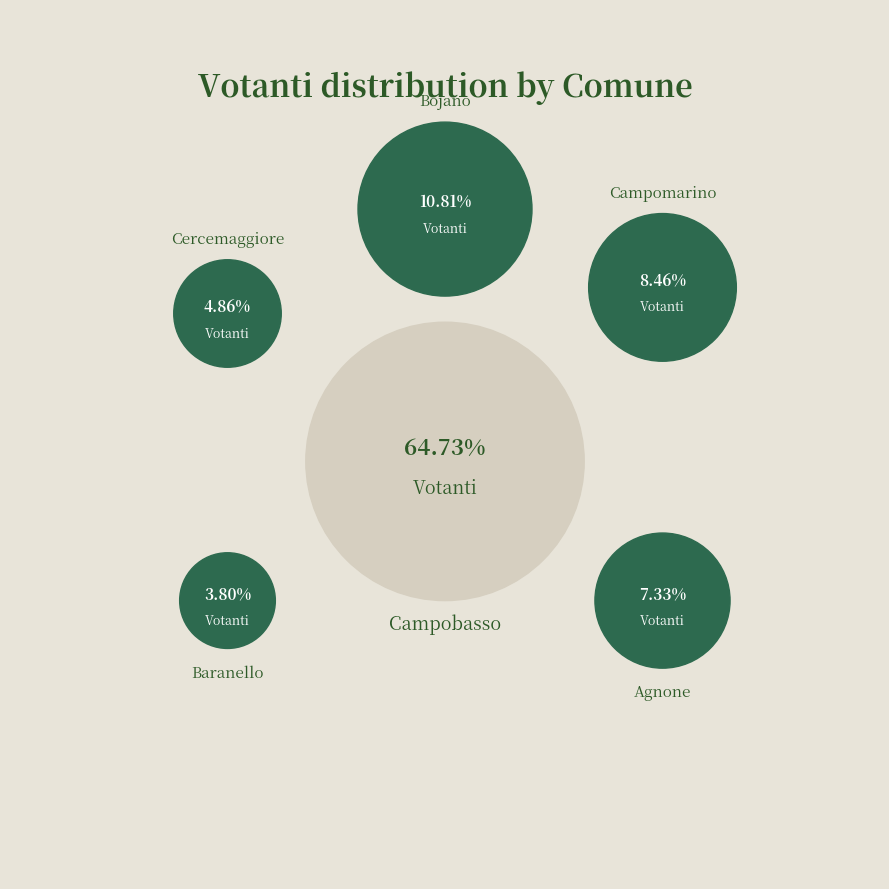

Rank the categories by value from lowest to highest.

Baranello, Cercemaggiore, Agnone, Campomarino, Bojano, Campobasso